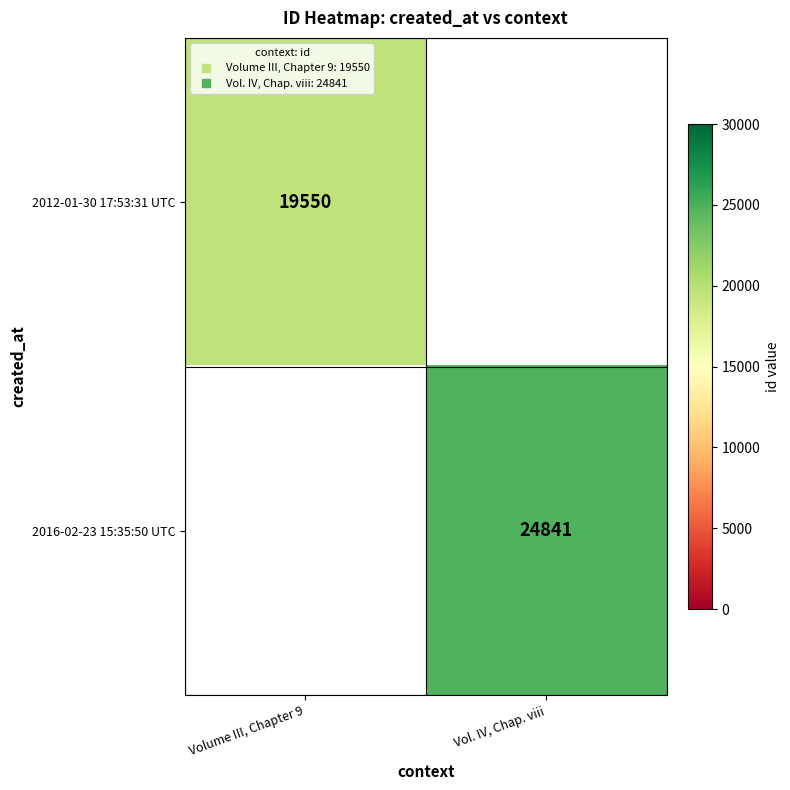

Rank the categories by 2012-01-30 17:53:31 UTC value from highest to lowest.

Volume III, Chapter 9, Vol. IV, Chap. viii